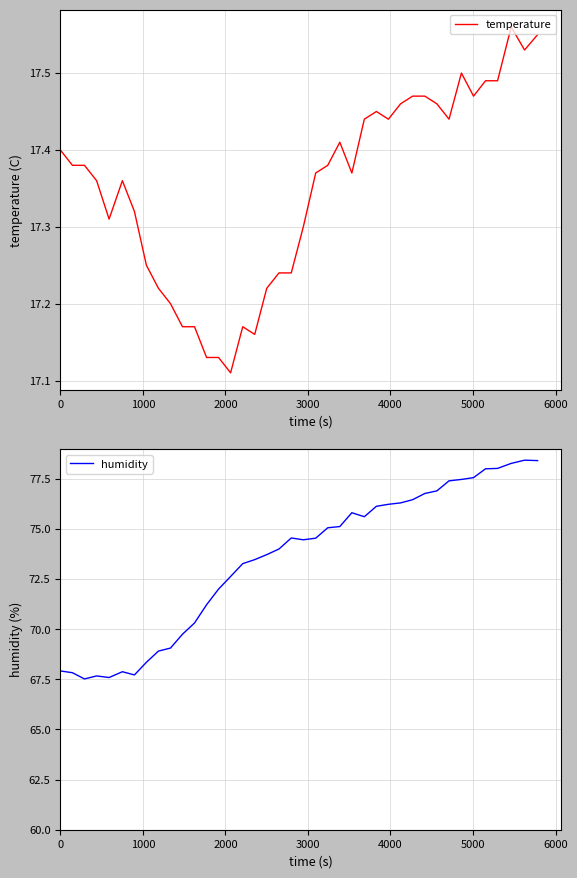

At 5000, list the series in order from smallest to largest.

temperature, humidity